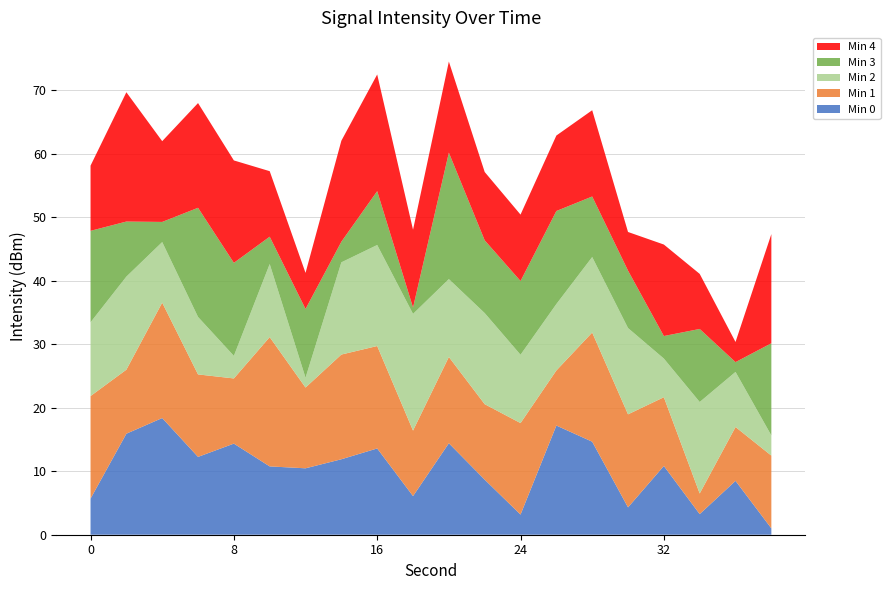

True or false: Min 0 has a value of 13.6 at 16.

True